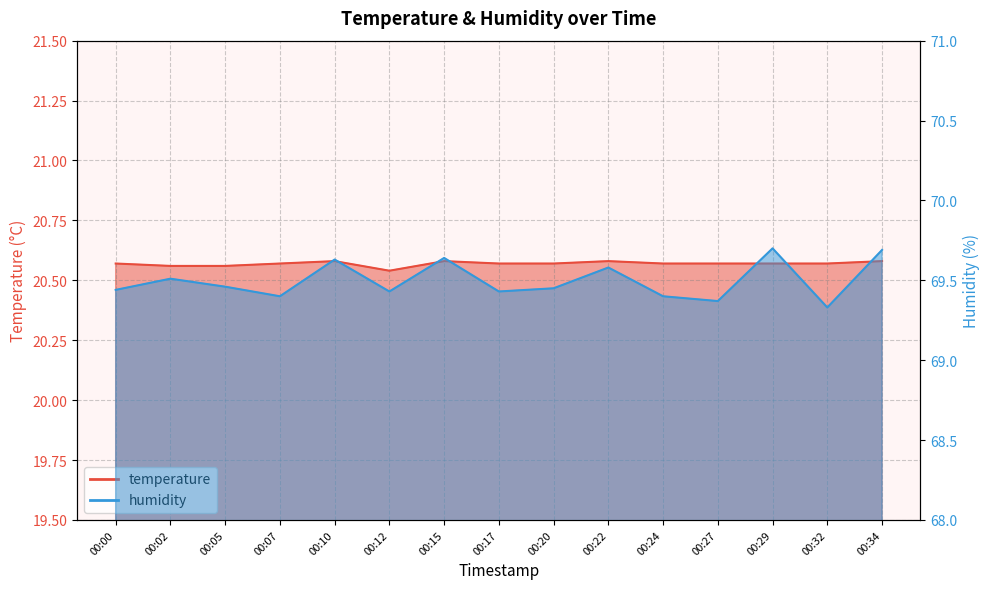

What is the total value across all series at 00:29?

90.3